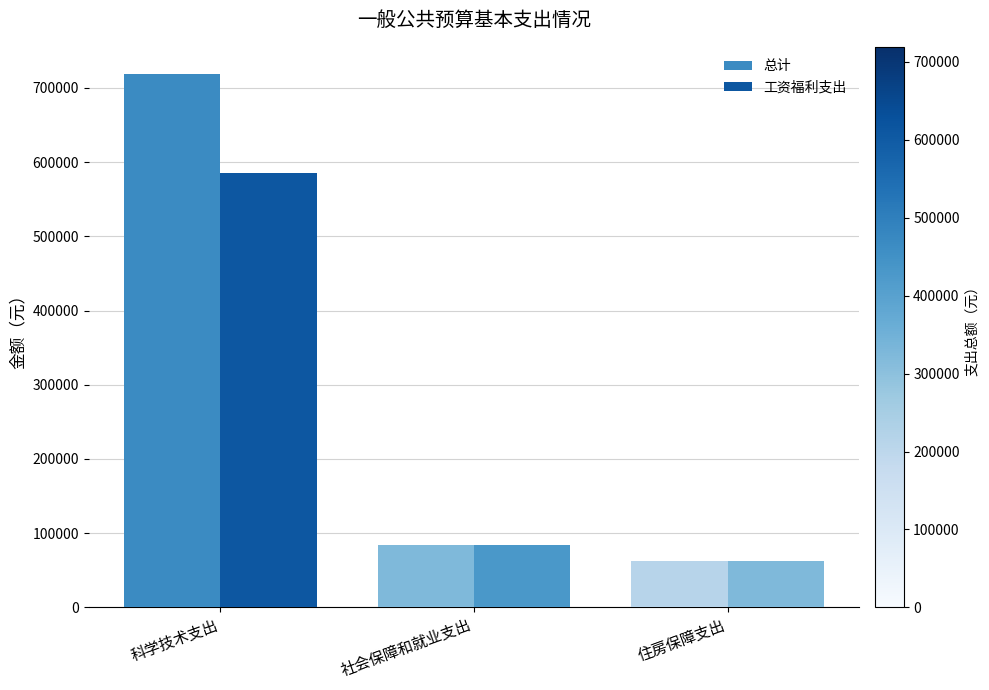

How many data points in 总计 are less than 83953?

1